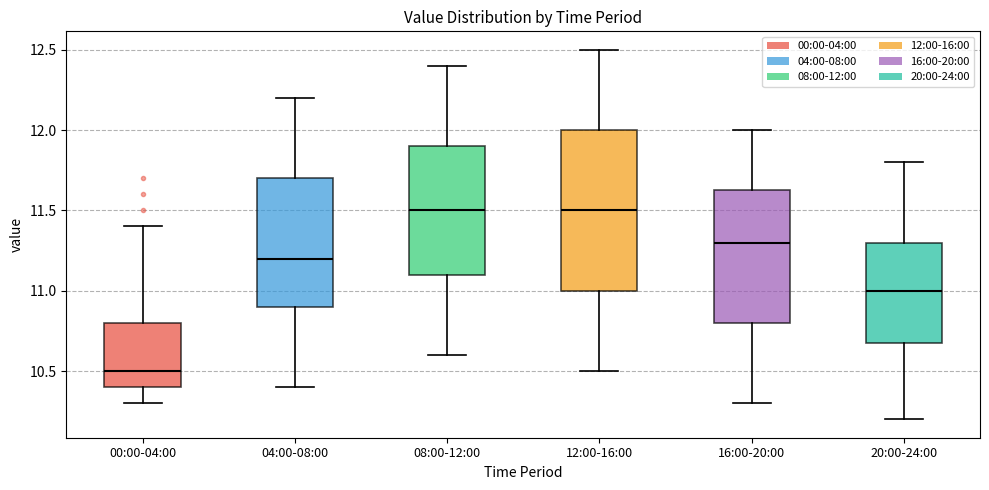

Reading left to right, transcribe this box plot: for each box, give where its median line is, the range the box spans, and where its two whiskers end, as read against the y-axis. The values are not printed on the chart, so give them approximately, as read against the axis.

00:00-04:00: median 10.50, box 10.40 to 10.80, whiskers 10.30 to 11.40
04:00-08:00: median 11.20, box 10.90 to 11.70, whiskers 10.40 to 12.20
08:00-12:00: median 11.50, box 11.10 to 11.90, whiskers 10.60 to 12.40
12:00-16:00: median 11.50, box 11.00 to 12.00, whiskers 10.50 to 12.50
16:00-20:00: median 11.30, box 10.80 to 11.65, whiskers 10.30 to 12.00
20:00-24:00: median 11.00, box 10.70 to 11.30, whiskers 10.20 to 11.80